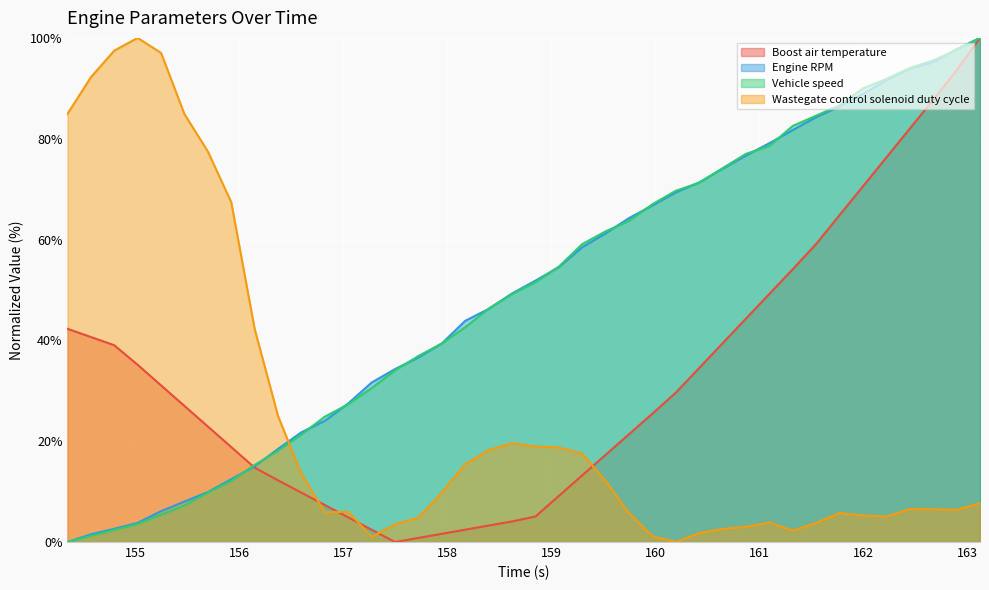

At how many categories does at least one series exceed 68?

21